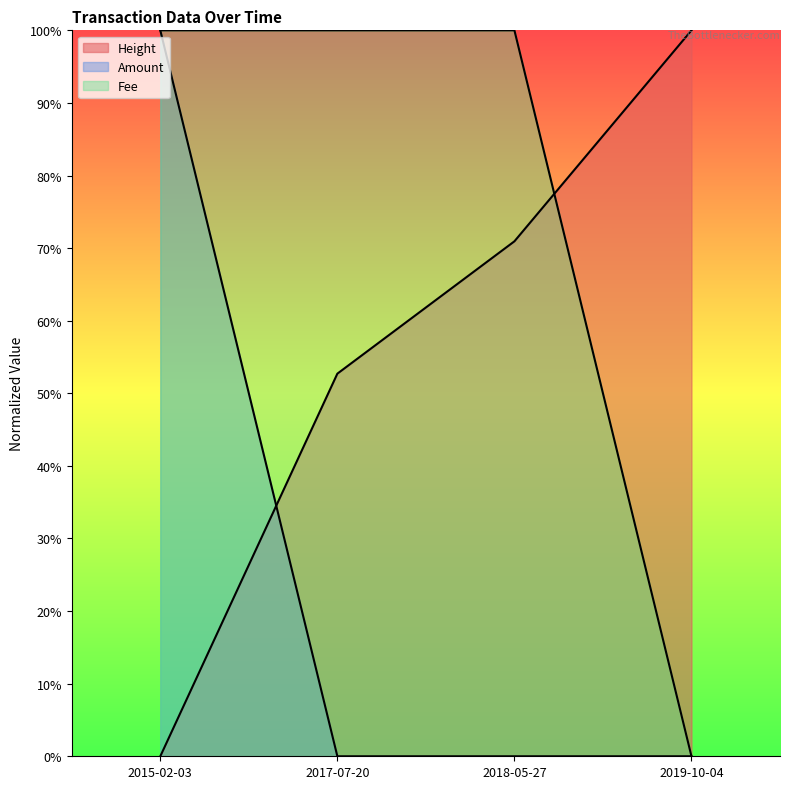

What position from the right is 2015-02-03?

4